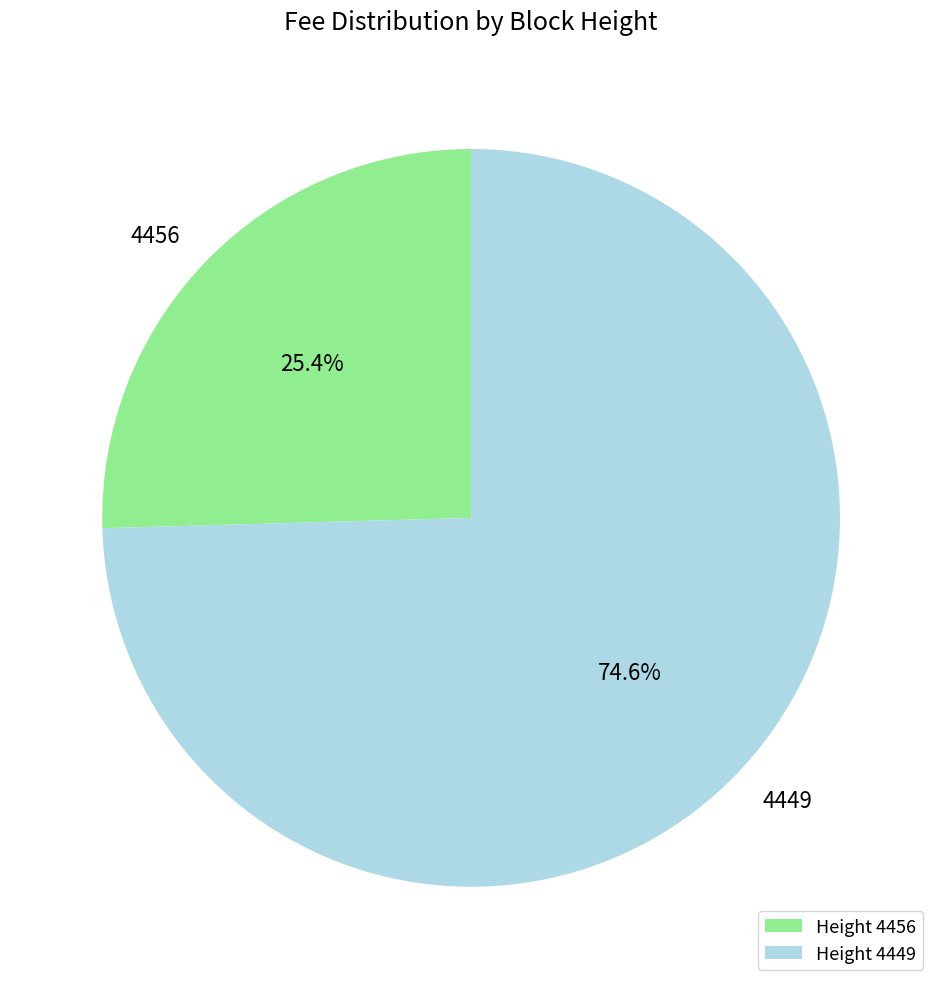

Approximately how many times larger is the value at 4449 compared to 4456?

2.9